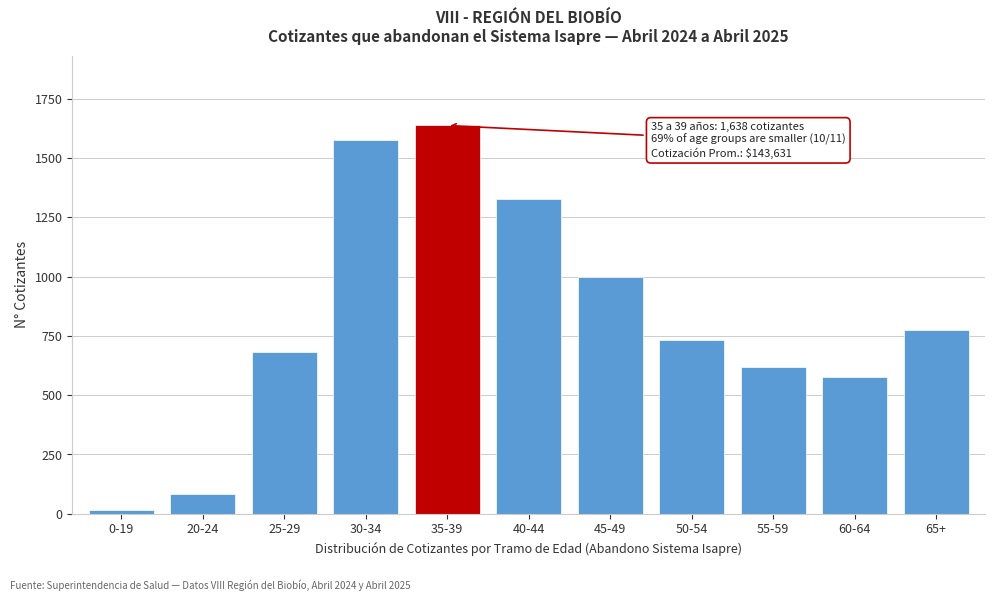

Reading right to left, transcribe all the data shown in this chart.

777	578	620	732	997	1329	1638	1578	682	85	14